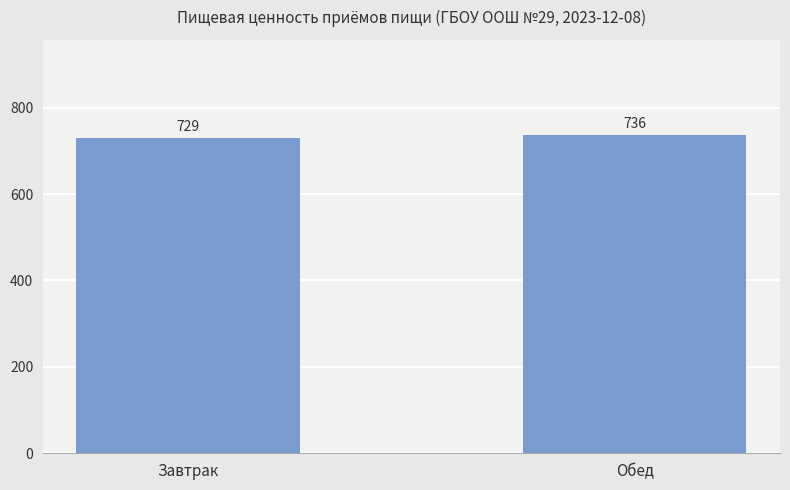

How many values are below 736?

1